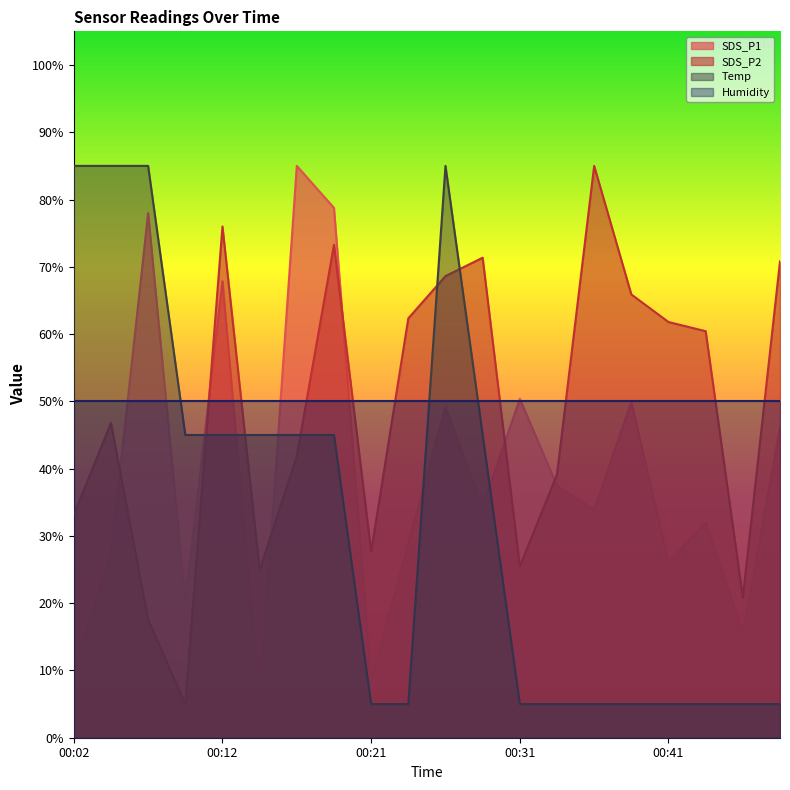

How many intersections are there between SDS_P1 and SDS_P2?

6